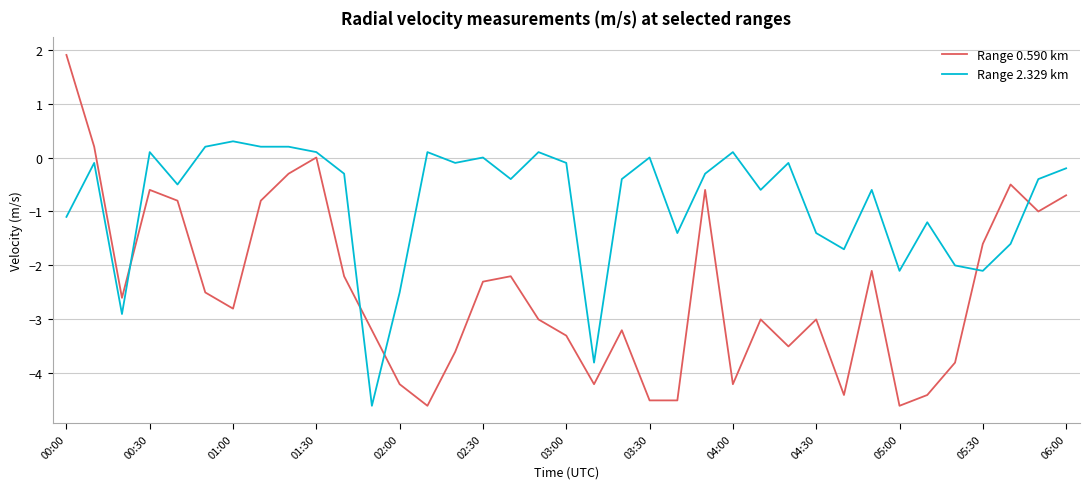

What is the difference between the maximum and minimum values in the Range 0.590 km series?

6.5